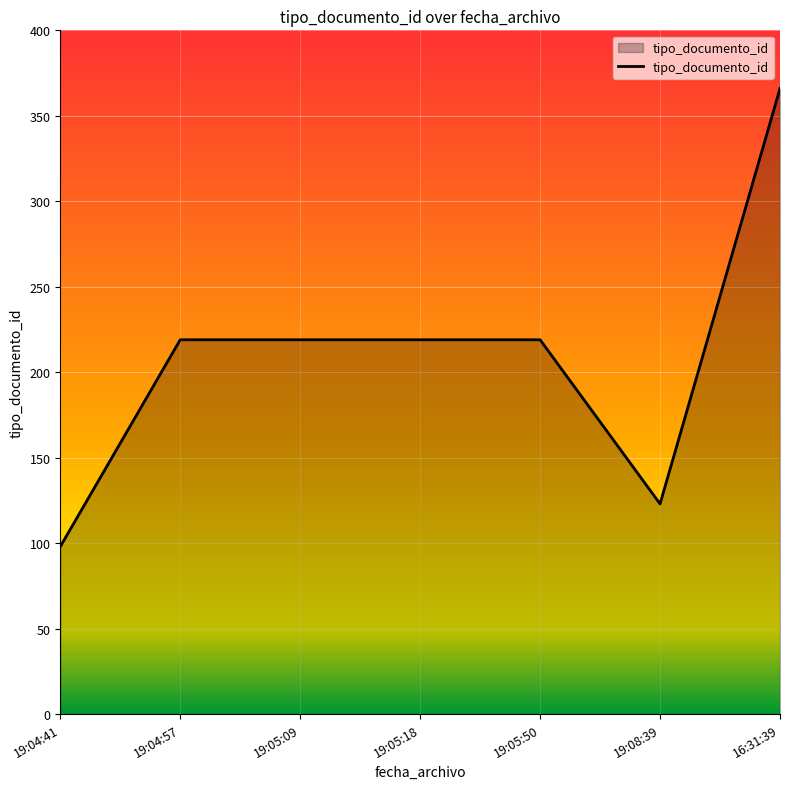

What is the minimum value shown in the chart?

98